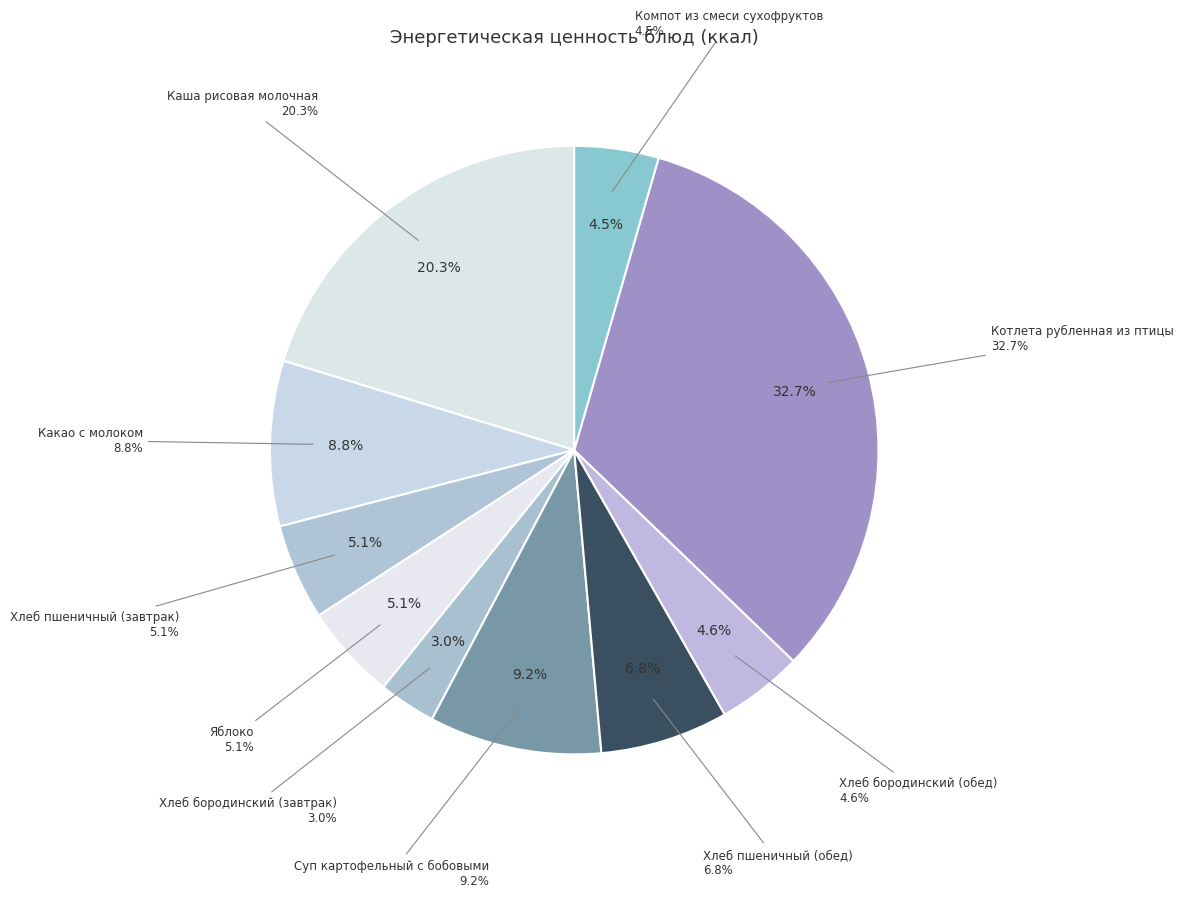

How many slices are in this pie chart?

10